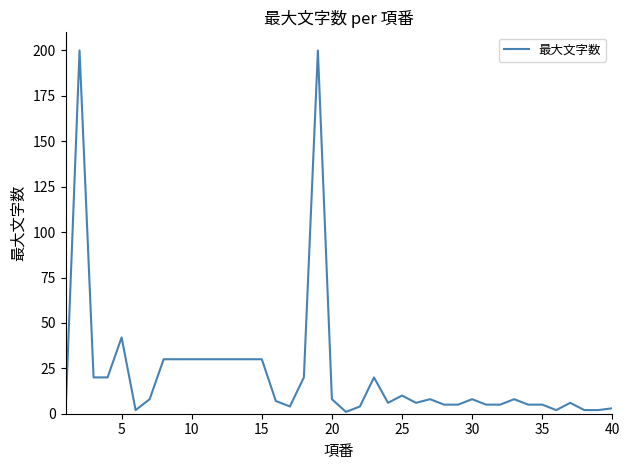

What is the greatest value displayed?

200